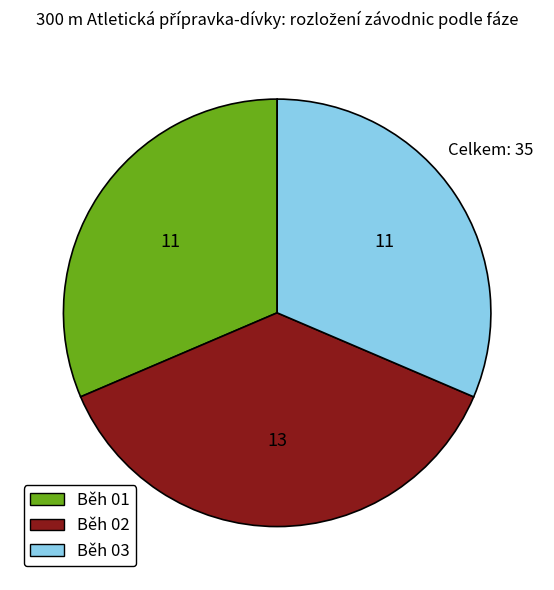

Which has a higher value, Běh 01 or Běh 02?

Běh 02